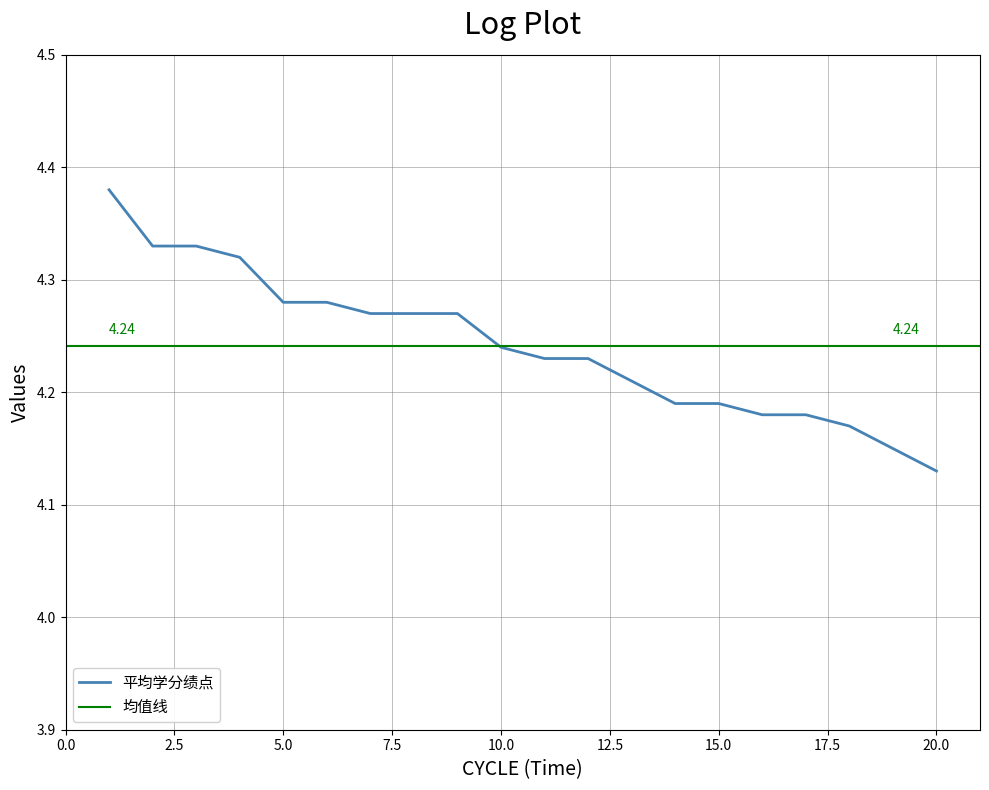

At which label is the value closest to 4?

20